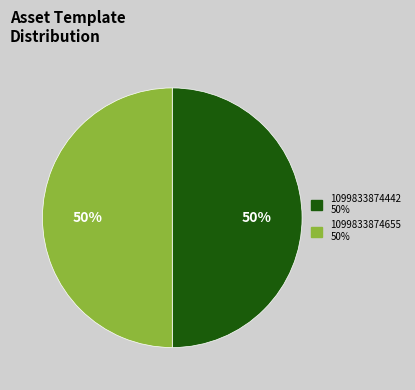

What percentage is the 1099833874442 slice, to the nearest percent?

50%